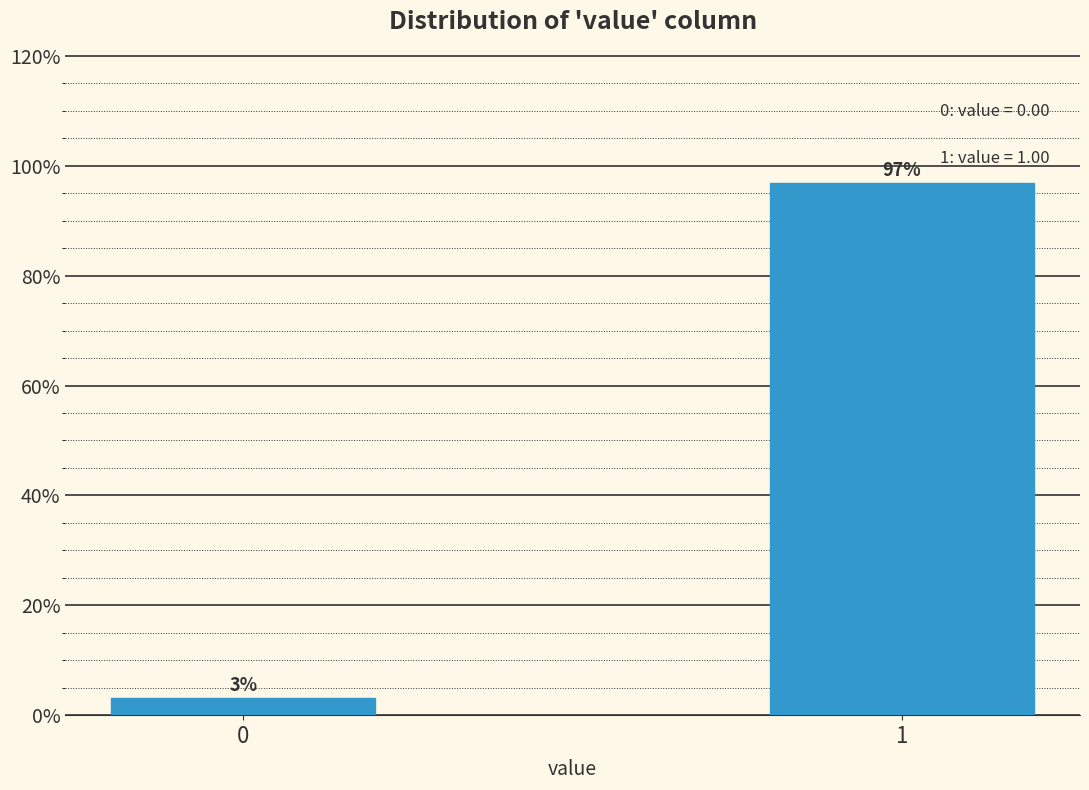

What is the sum of all values?

100.0